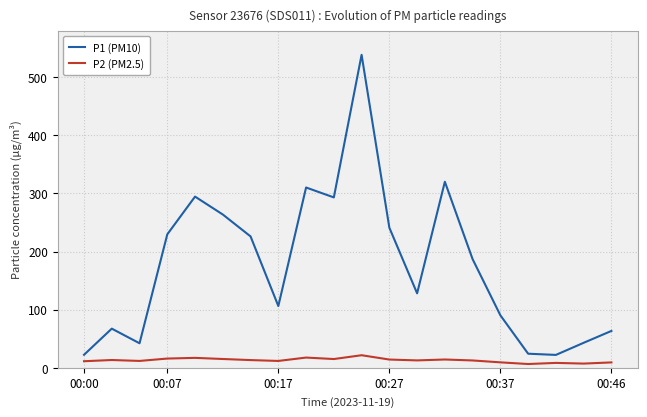

What is the difference between the maximum and minimum values in the P2 (PM2.5) series?

15.1